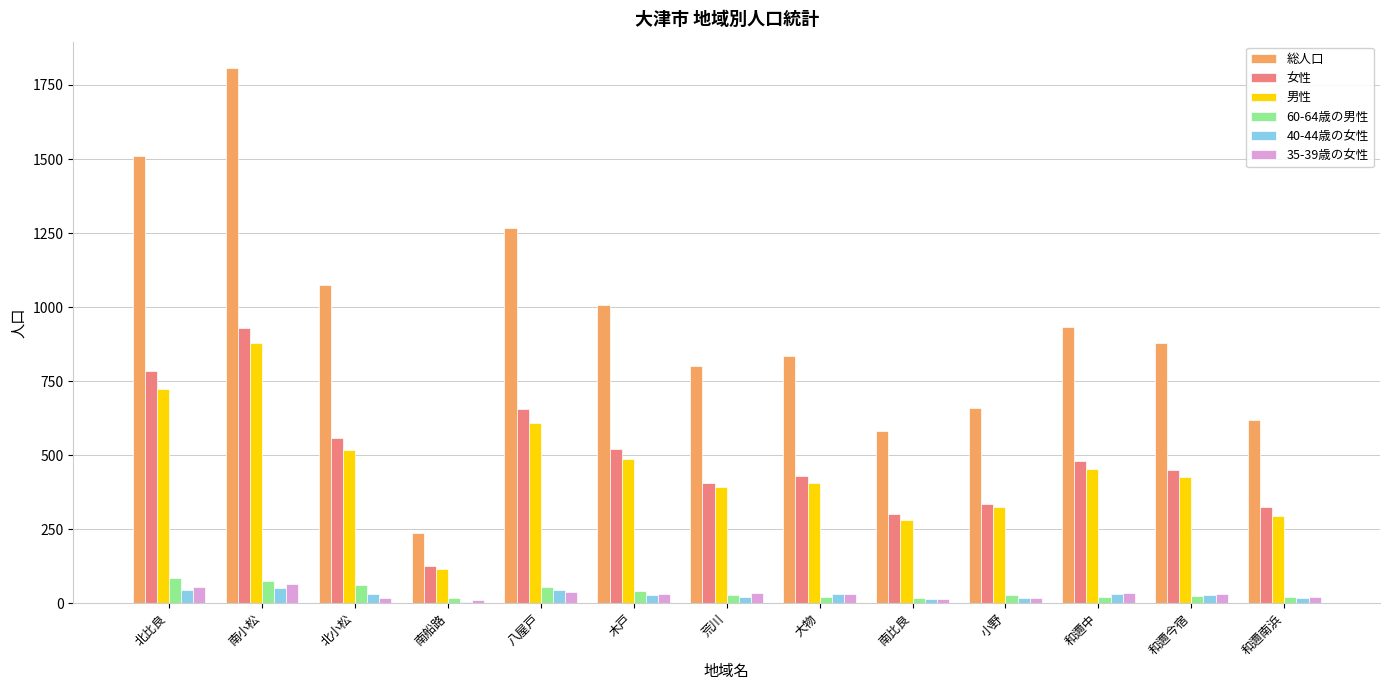

Is the value of 総人口 at 南比良 greater than the value of 男性 at 荒川?

Yes